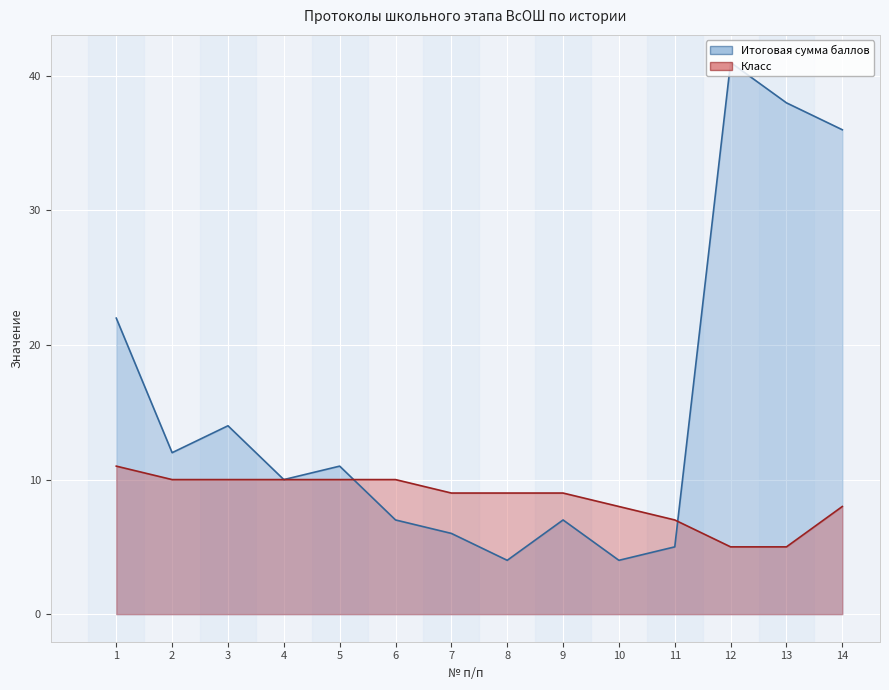

Between 1 and 6, which series saw the biggest shift?

Итоговая сумма баллов